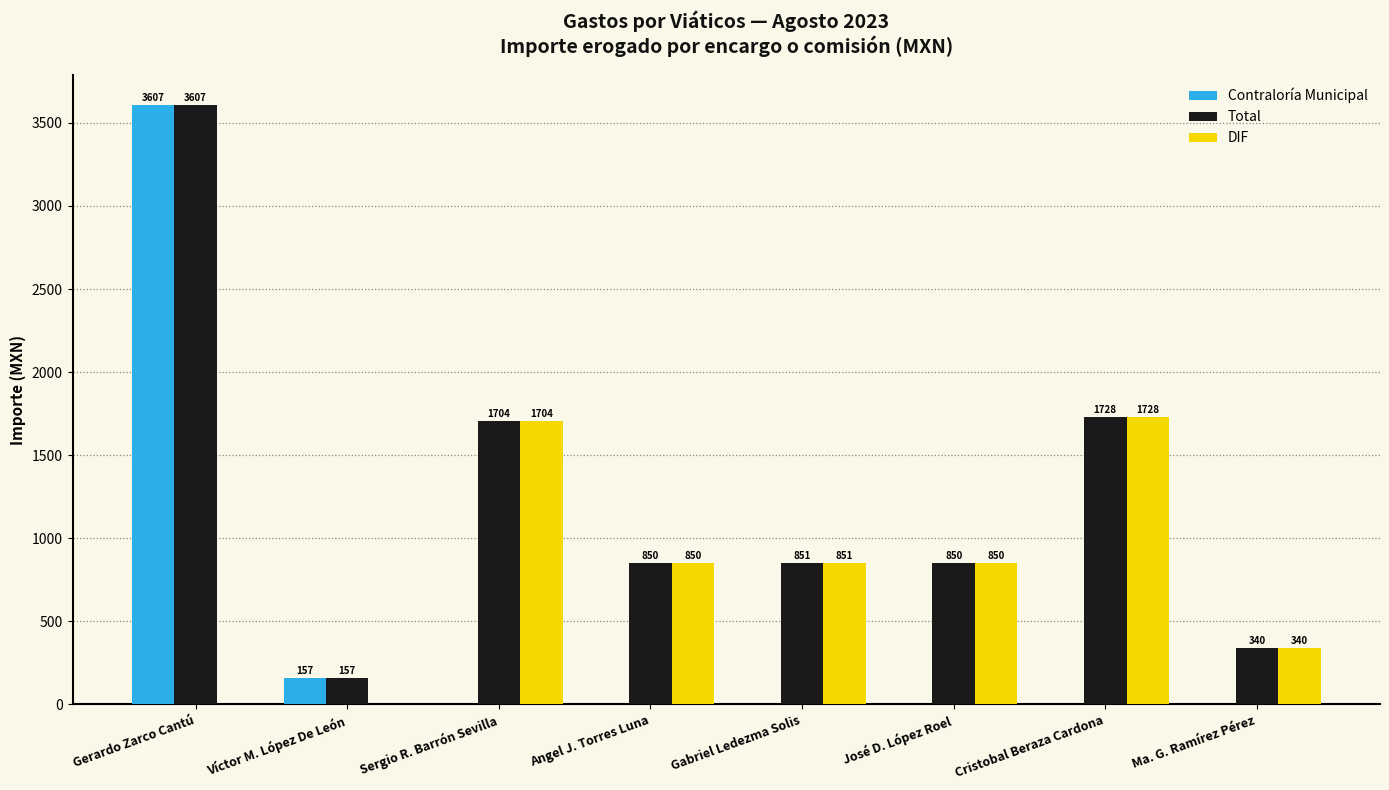

What is the spread (max minus min) of values at Sergio R. Barrón Sevilla?

1704